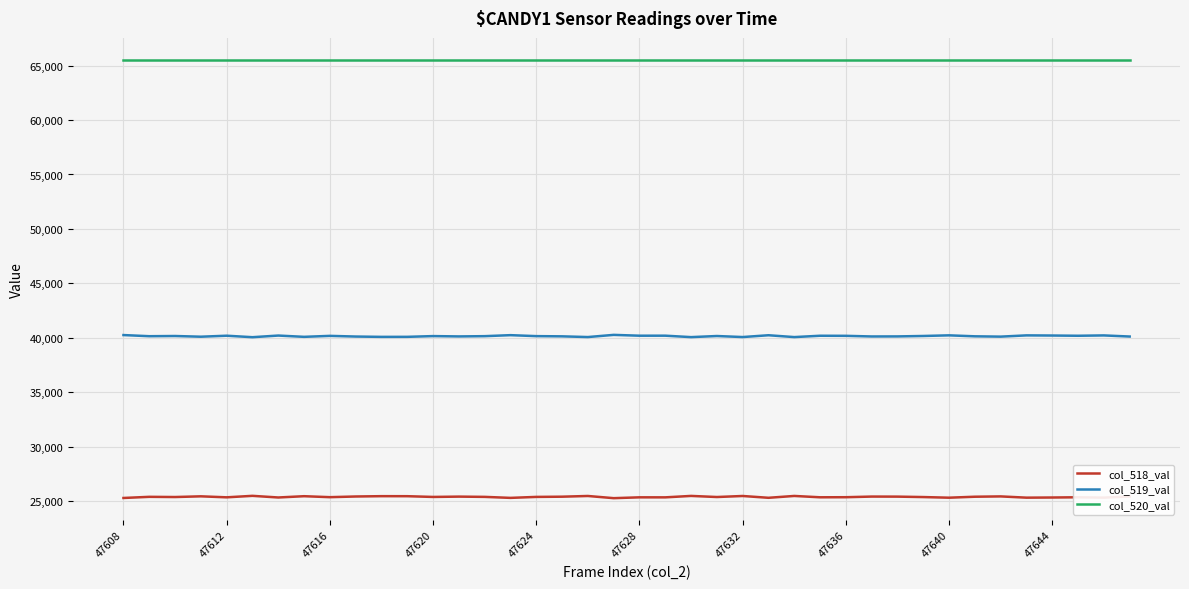

List the series in order of their peak value, lowest first.

col_518_val, col_519_val, col_520_val